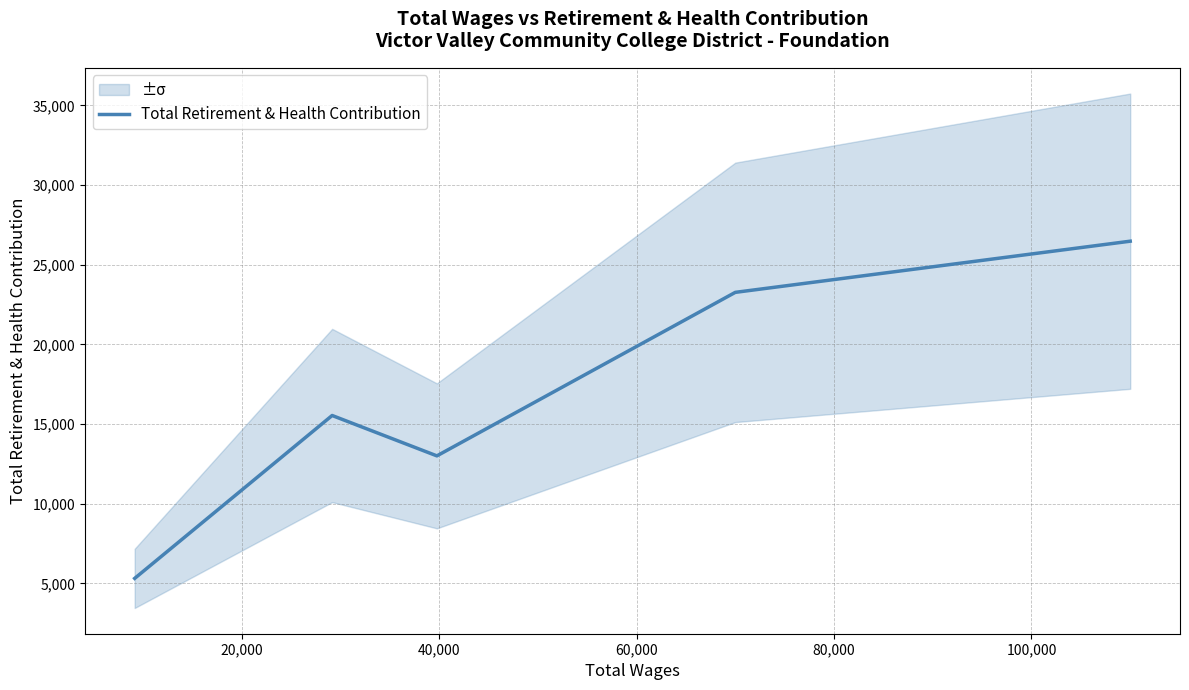

What is the highest value of the Total Retirement & Health Contribution series?

26473